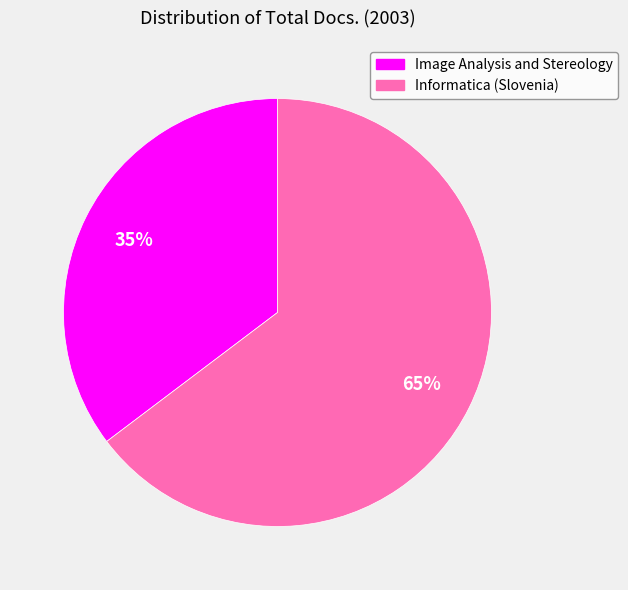

What is the largest slice in the pie chart?

Informatica (Slovenia)